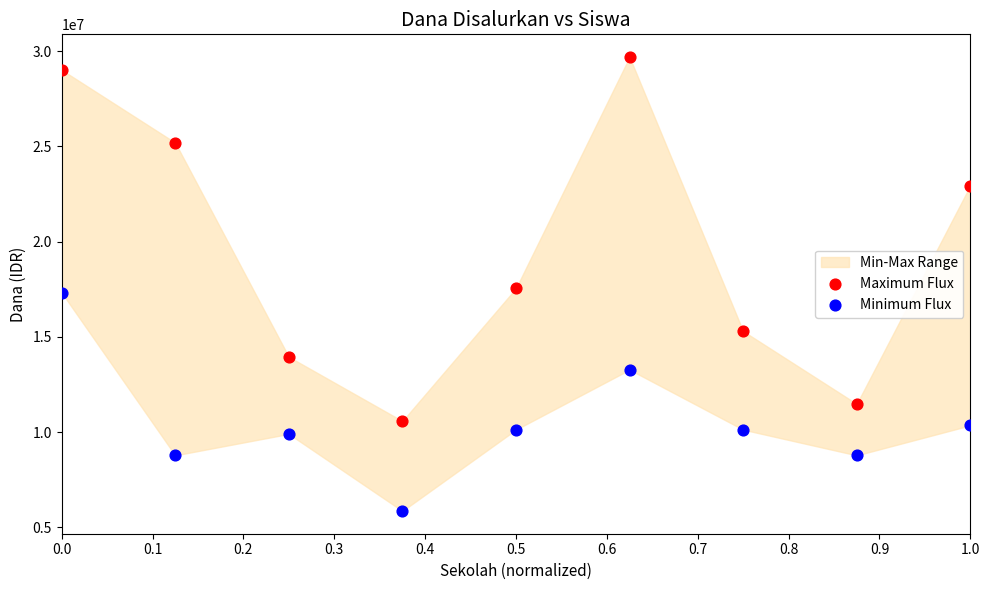

Which series reaches the maximum Y coordinate?

Maximum Flux